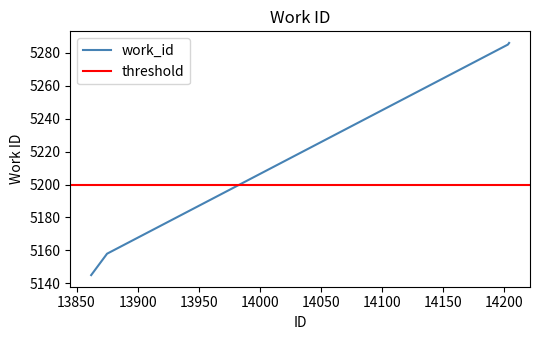

What is the sum of all values?

51795